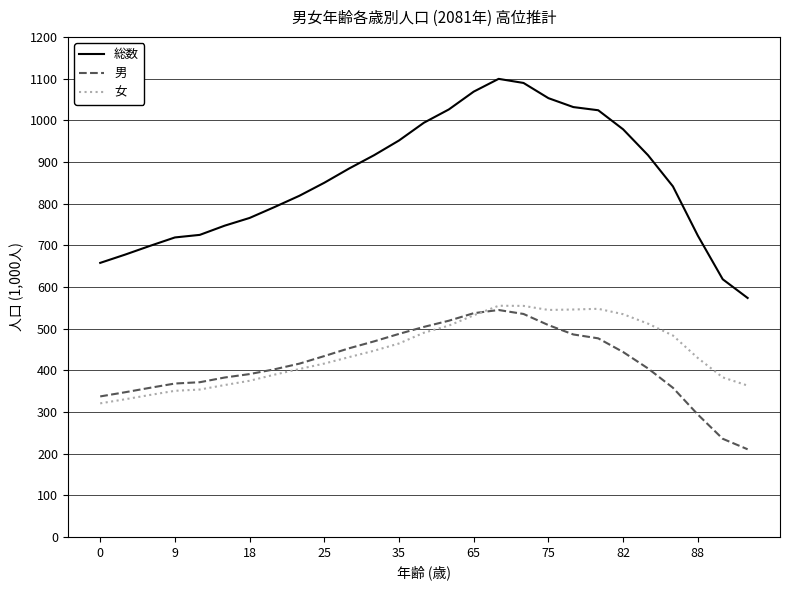

What is the minimum value shown in the chart?

210.3